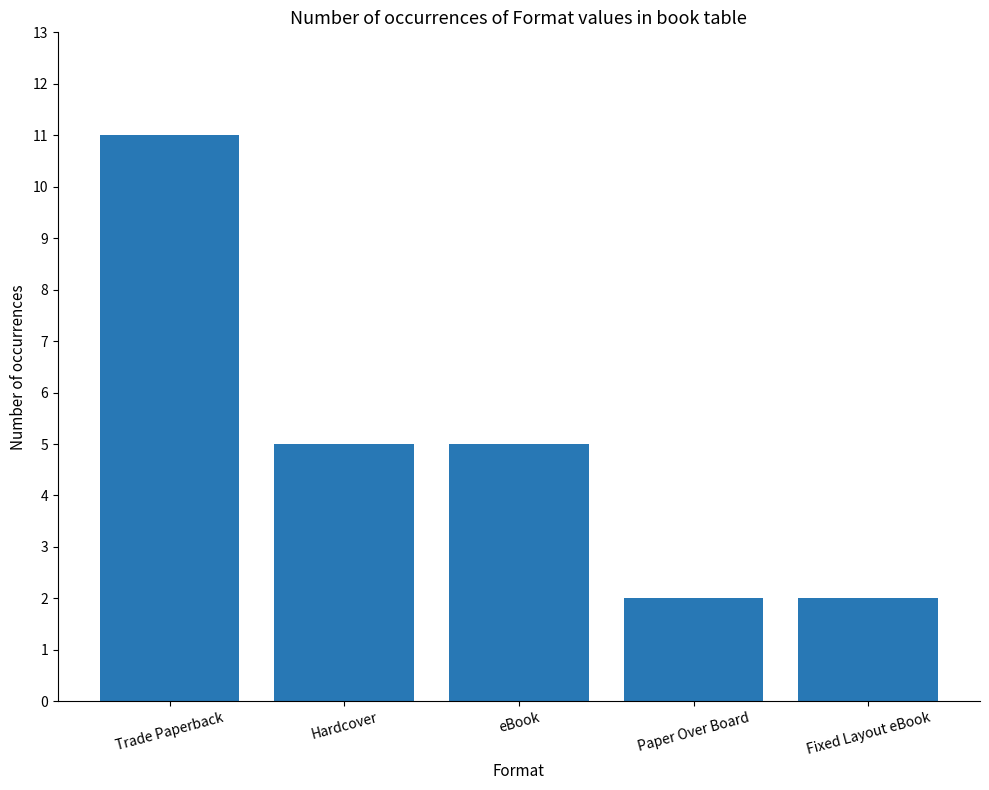

What is the change in value from Trade Paperback to Fixed Layout eBook?

-9